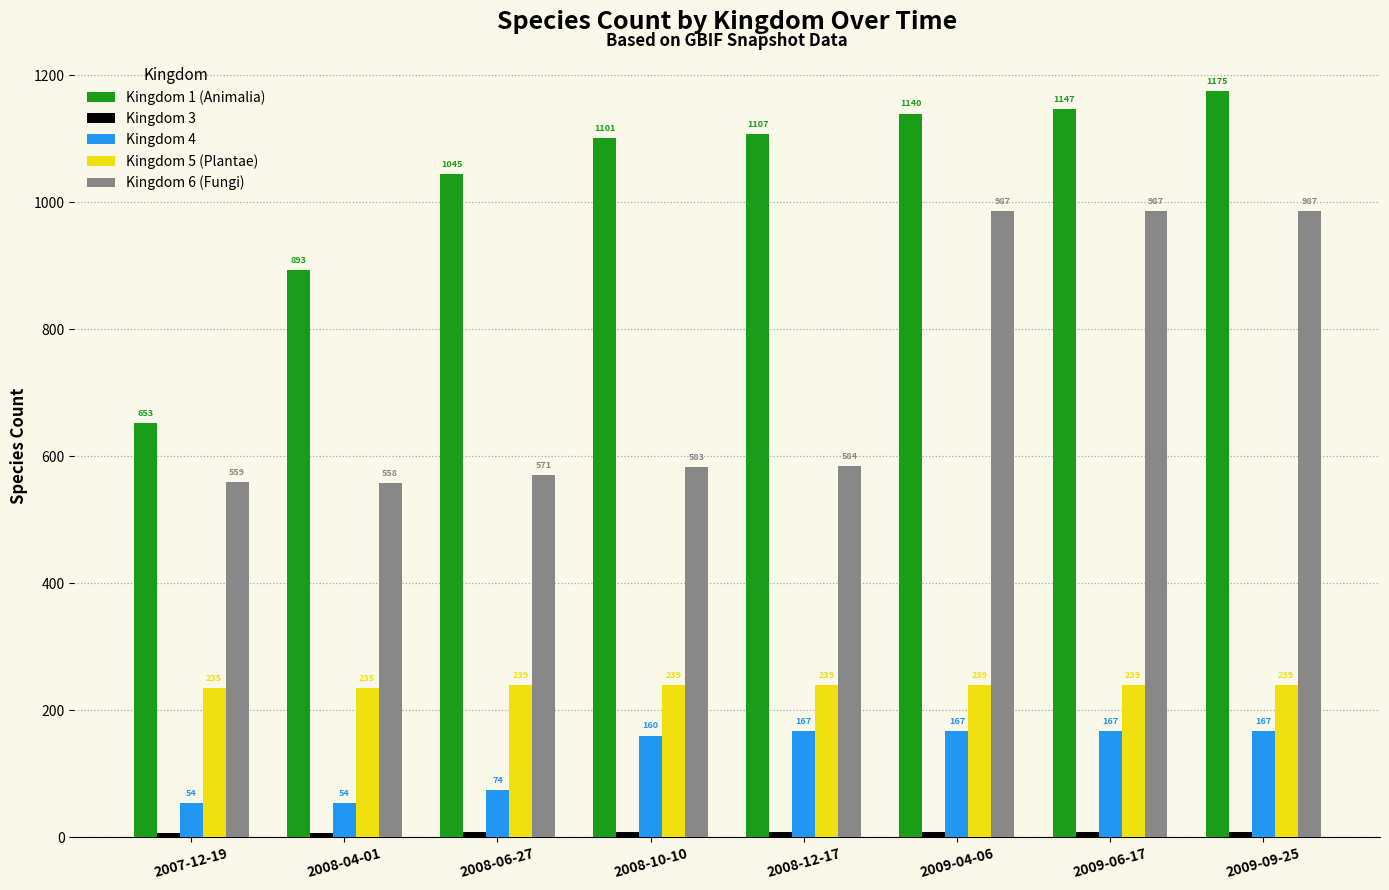

The value of Kingdom 1 (Animalia) at 2009-04-06 is 1140. True or false?

True